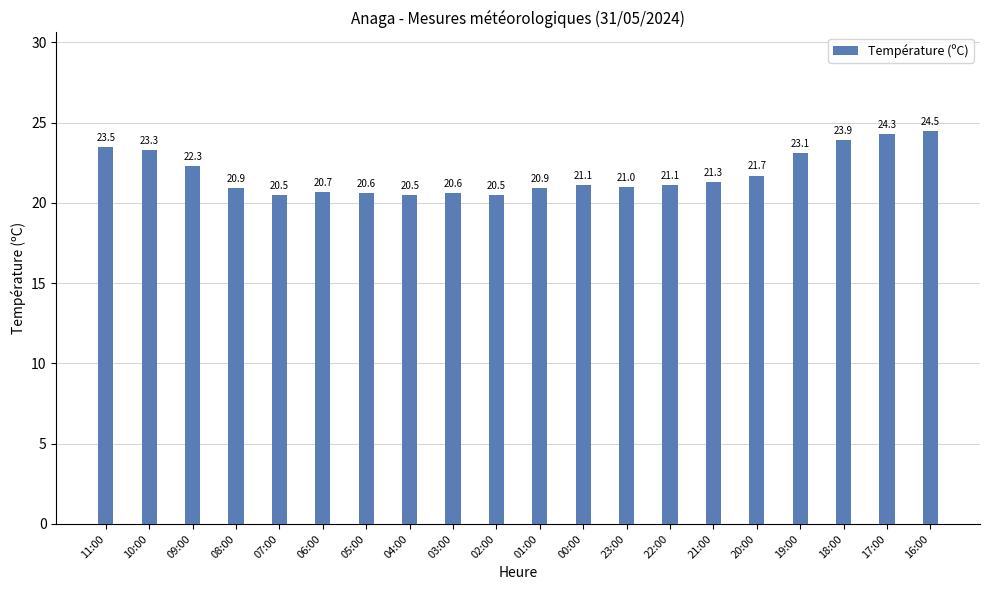

Does the chart contain any negative values?

No